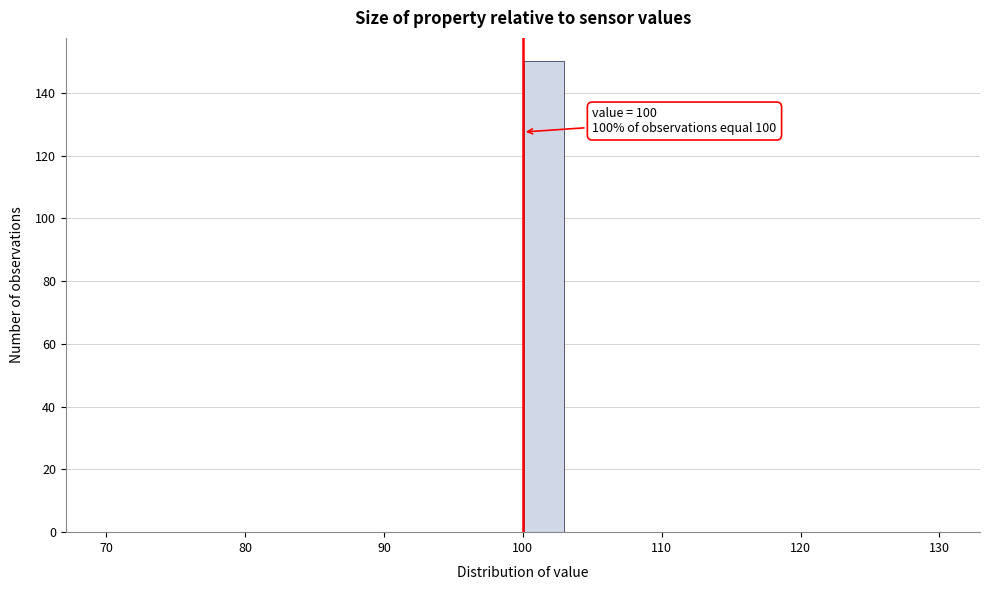

Read against the x-axis, roughly where is the centre of the tallest bar?

102